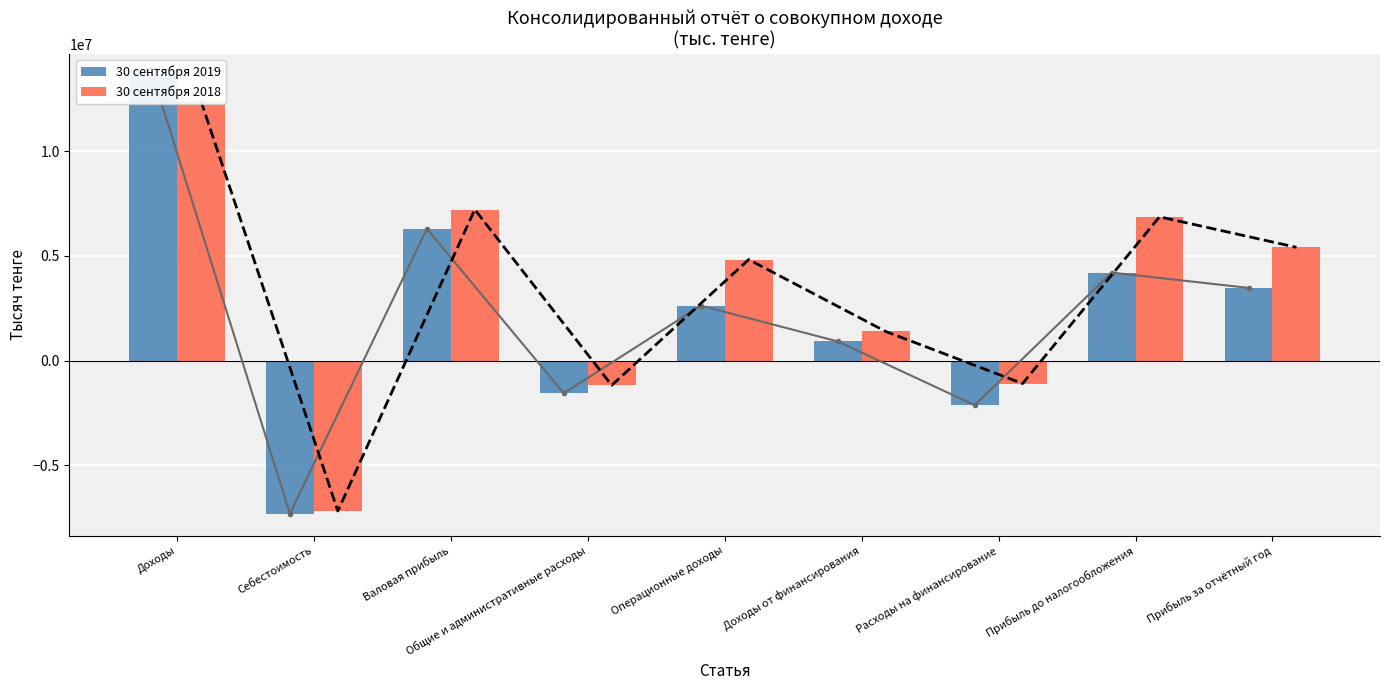

What is the sum of all 30 сентября 2018 values?

28694919